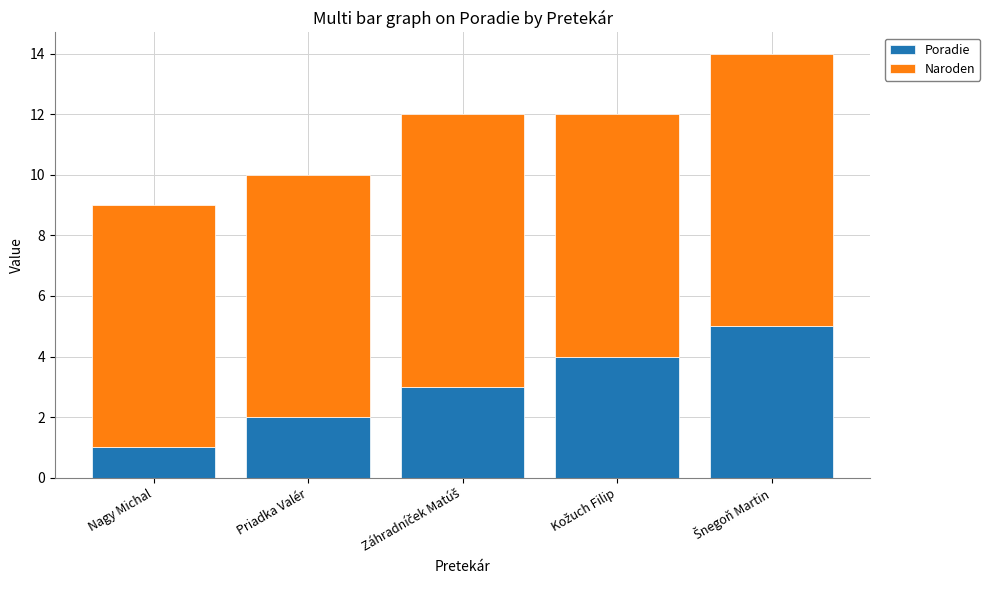

Reading right to left, transcribe the values for Poradie.

5	4	3	2	1